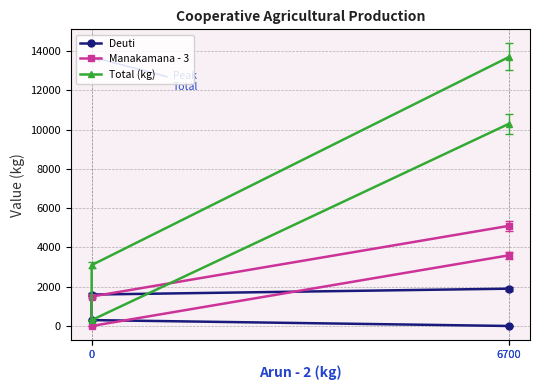

What is the sum of all Total (kg) values?

27400